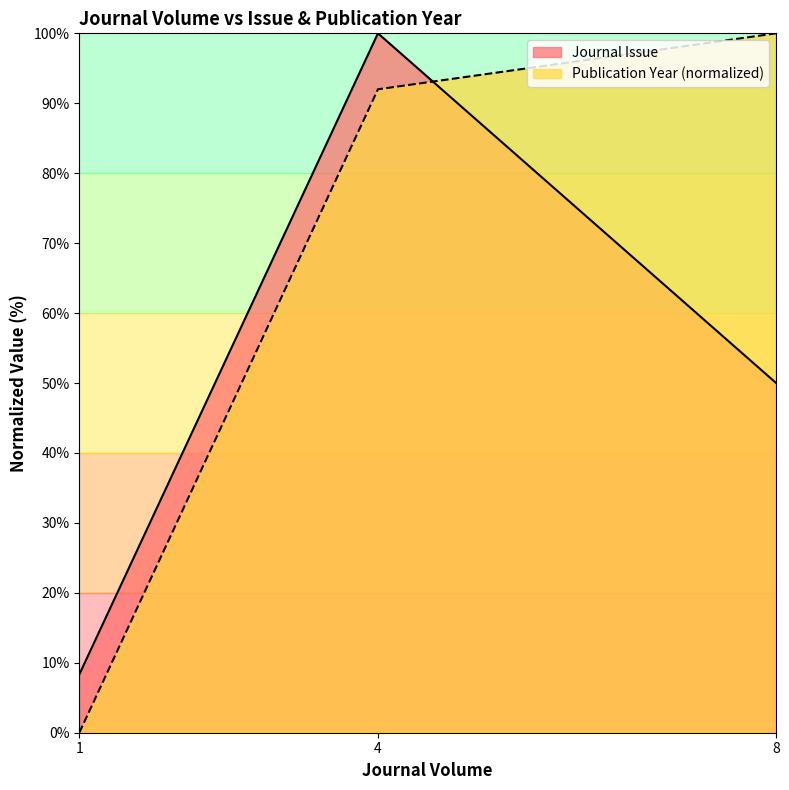

At which label does Publication Year first exceed 92?

8